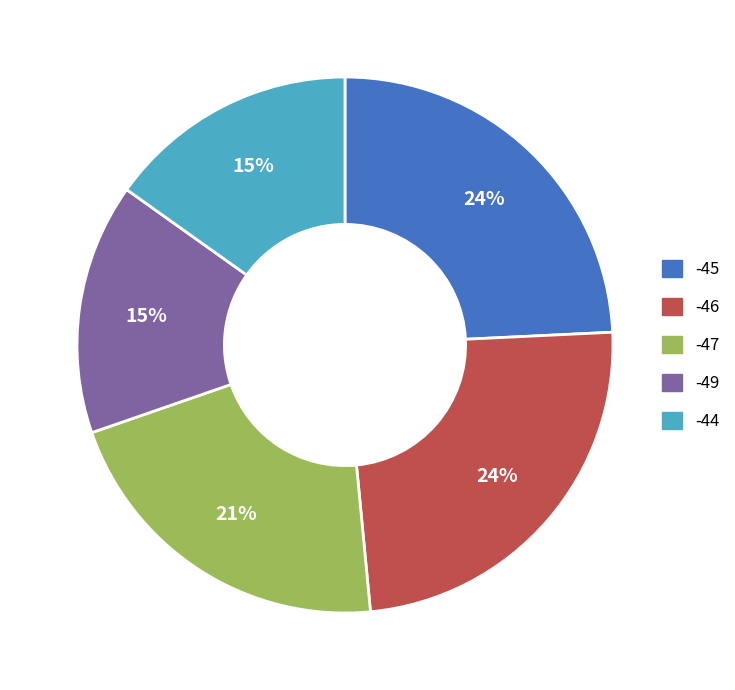

Between -49 and -46, which is larger?

-46